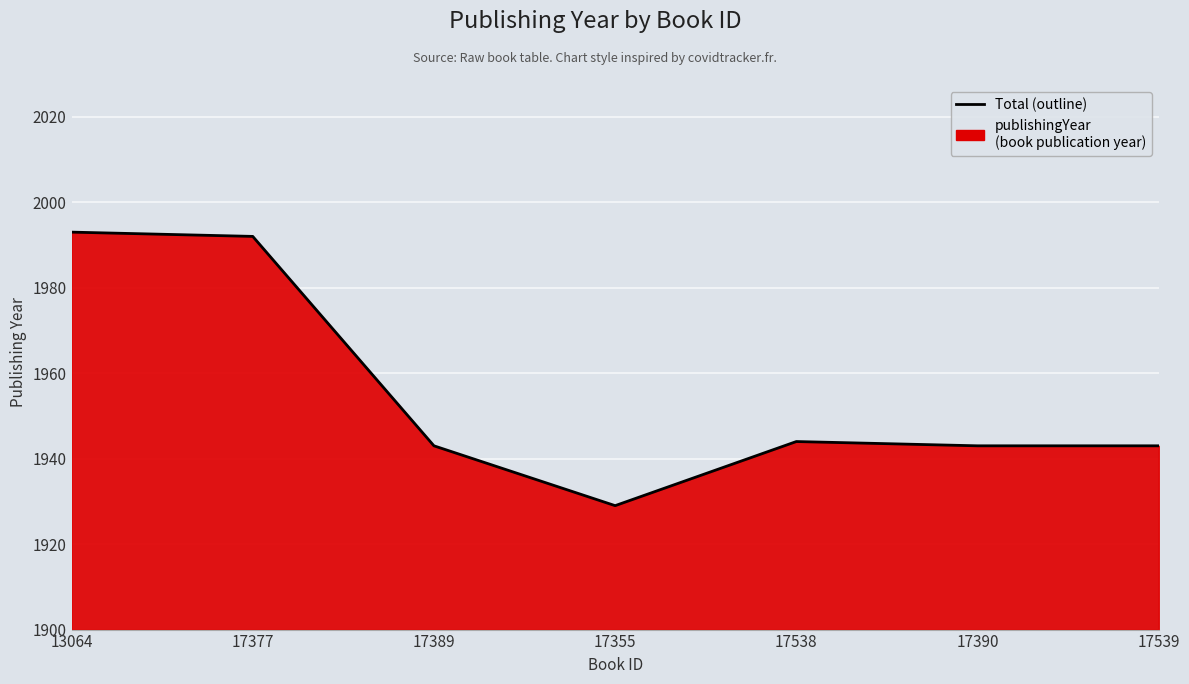

True or false: the data has more than 0 interior local peaks.

True